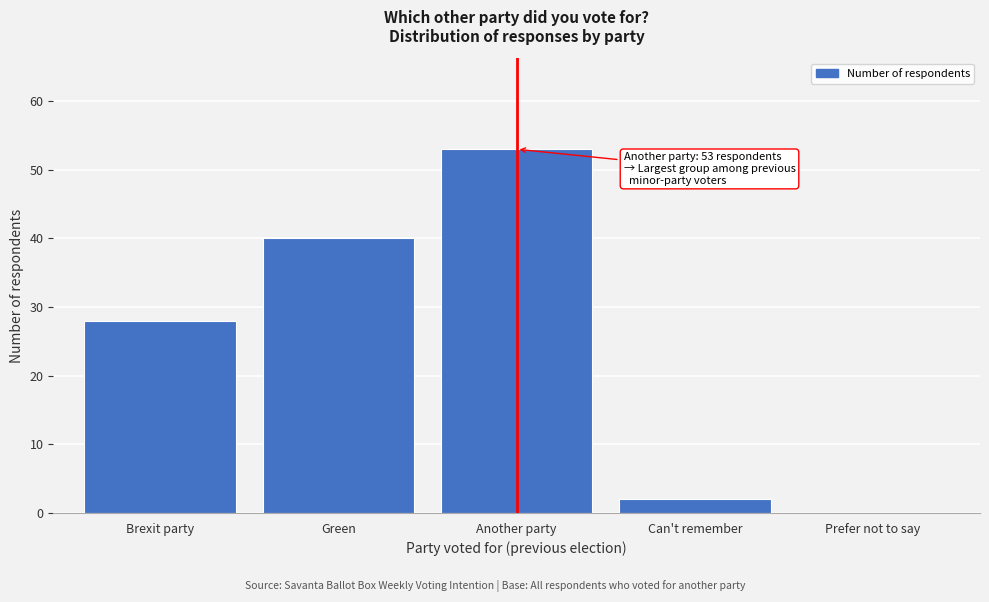

Reading left to right, transcribe all the data shown in this chart.

Brexit party=28	Green=40	Another party=53	Can't remember=2	Prefer not to say=0